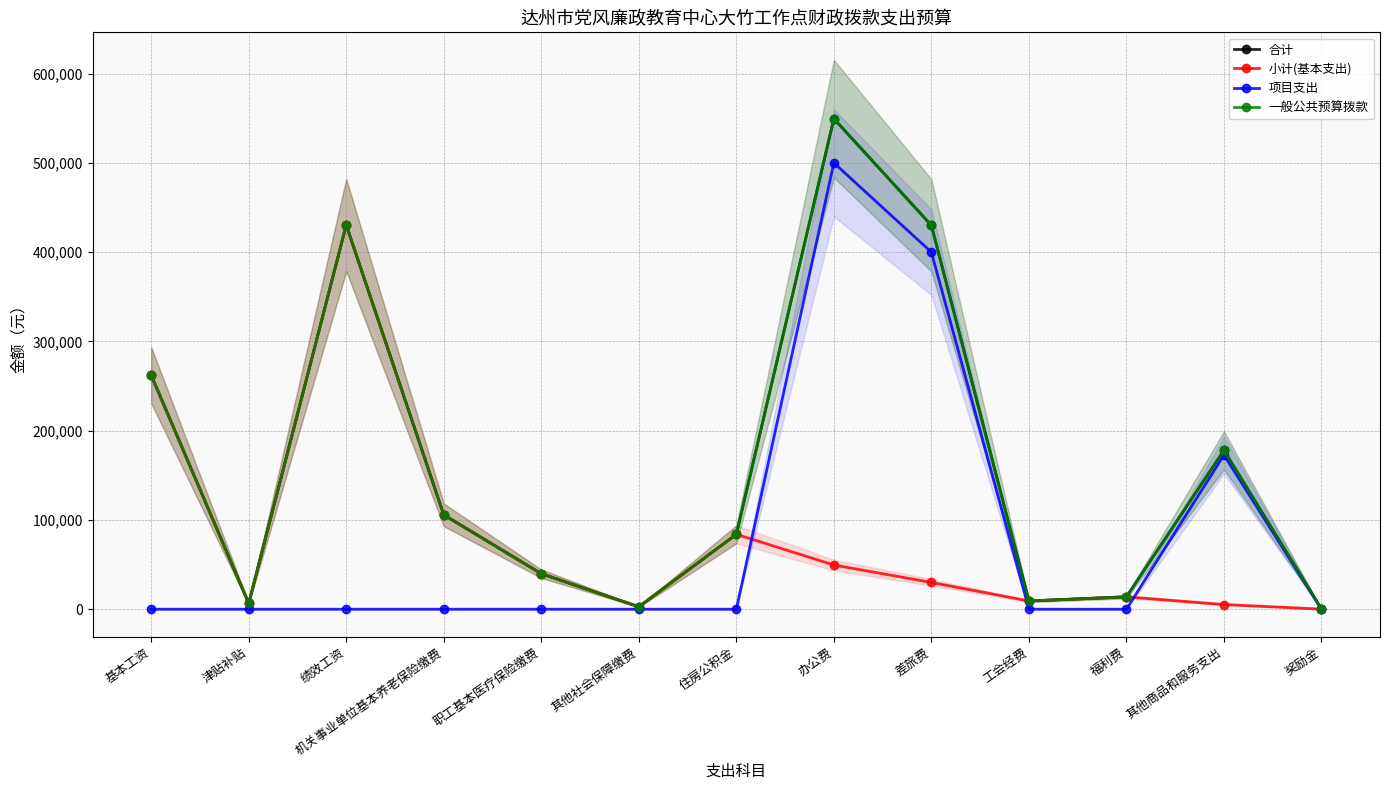

Reading left to right, transcribe all the data shown in this chart.

合计: 基本工资=262236	津贴补贴=6552	绩效工资=430384	机关事业单位基本养老保险缴费=105727	职工基本医疗保险缴费=39790	其他社会保障缴费=2743	住房公积金=83915	办公费=549520	差旅费=430000	工会经费=9242	福利费=13864	其他商品和服务支出=177975	奖励金=120
小计(基本支出): 基本工资=262236	津贴补贴=6552	绩效工资=430384	机关事业单位基本养老保险缴费=105727	职工基本医疗保险缴费=39790	其他社会保障缴费=2743	住房公积金=83915	办公费=49520	差旅费=30000	工会经费=9242	福利费=13864	其他商品和服务支出=5245	奖励金=120
项目支出: 基本工资=0	津贴补贴=0	绩效工资=0	机关事业单位基本养老保险缴费=0	职工基本医疗保险缴费=0	其他社会保障缴费=0	住房公积金=0	办公费=500000	差旅费=400000	工会经费=0	福利费=0	其他商品和服务支出=172730	奖励金=0
一般公共预算拨款: 基本工资=262236	津贴补贴=6552	绩效工资=430384	机关事业单位基本养老保险缴费=105727	职工基本医疗保险缴费=39790	其他社会保障缴费=2743	住房公积金=83915	办公费=549520	差旅费=430000	工会经费=9242	福利费=13864	其他商品和服务支出=177975	奖励金=120